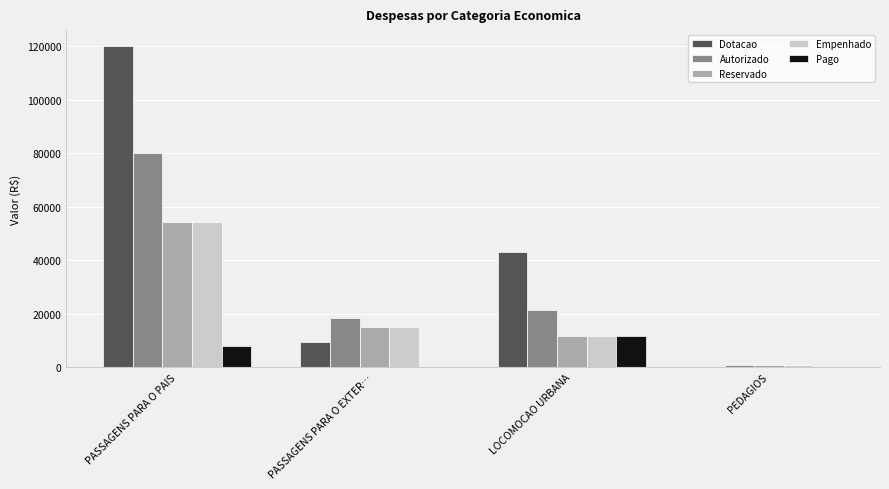

At which category is the sum across all series the highest?

PASSAGENS PARA O PAIS